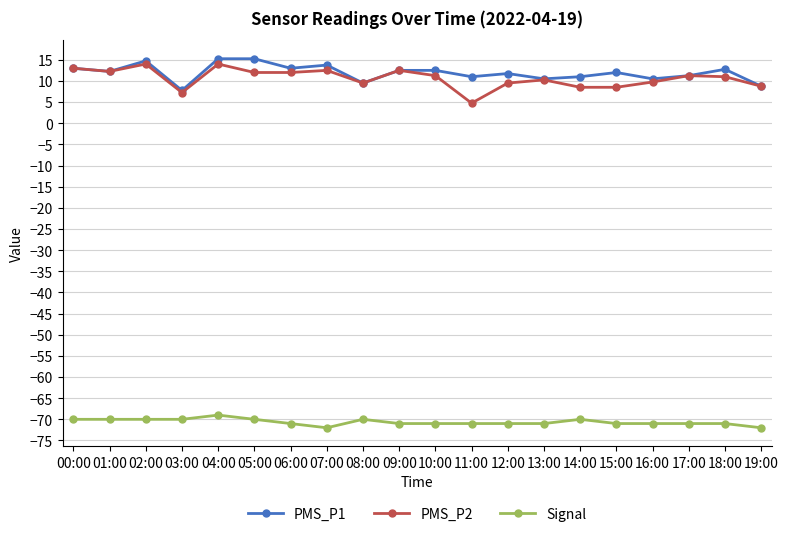

The PMS_P1 series shows 13.8 at 07:00. True or false?

True